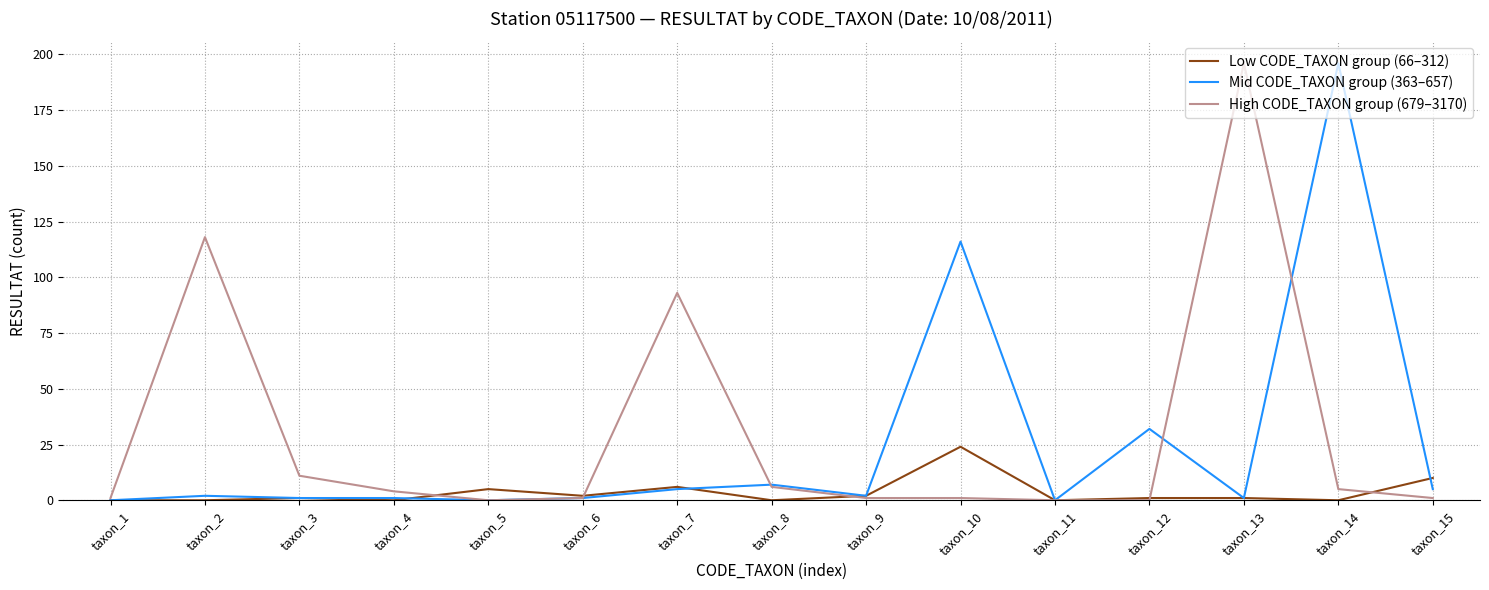

Reading left to right, what are all the values shown in this chart?

Low CODE_TAXON group (66–312): taxon_1=0	taxon_2=0	taxon_3=1	taxon_4=0	taxon_5=5	taxon_6=2	taxon_7=6	taxon_8=0	taxon_9=2	taxon_10=24	taxon_11=0	taxon_12=1	taxon_13=1	taxon_14=0	taxon_15=10
Mid CODE_TAXON group (363–657): taxon_1=0	taxon_2=2	taxon_3=1	taxon_4=1	taxon_5=0	taxon_6=1	taxon_7=5	taxon_8=7	taxon_9=2	taxon_10=116	taxon_11=0	taxon_12=32	taxon_13=1	taxon_14=196	taxon_15=5
High CODE_TAXON group (679–3170): taxon_1=1	taxon_2=118	taxon_3=11	taxon_4=4	taxon_5=0	taxon_6=1	taxon_7=93	taxon_8=6	taxon_9=1	taxon_10=1	taxon_11=0	taxon_12=0	taxon_13=196	taxon_14=5	taxon_15=1